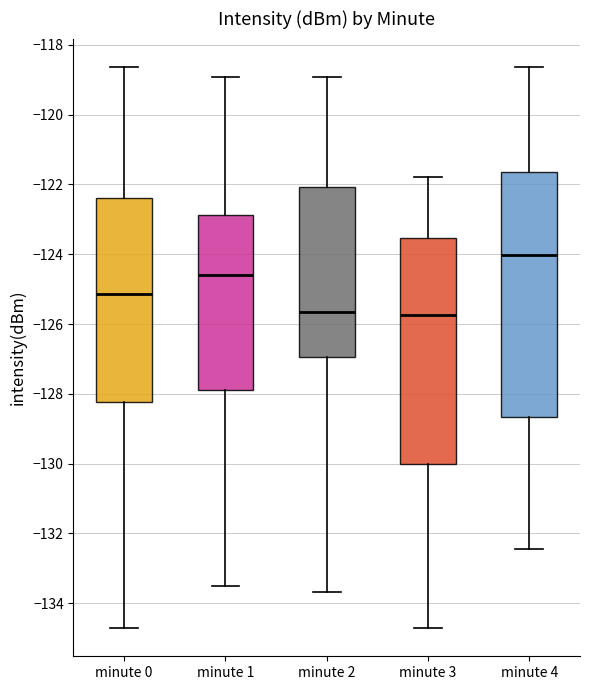

Where does the upper whisker of the box for minute 1 end on the y-axis? The values are not printed on the chart, so give them approximately, as read against the axis.

-119.0